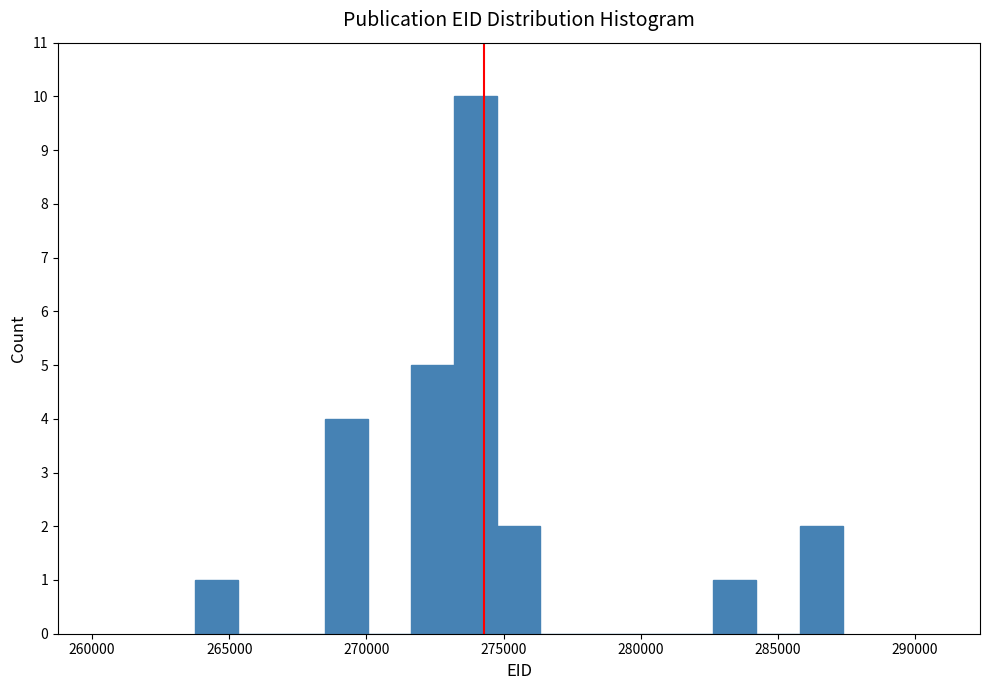

Read against the x-axis, roughly where is the centre of the tallest bar?

274000